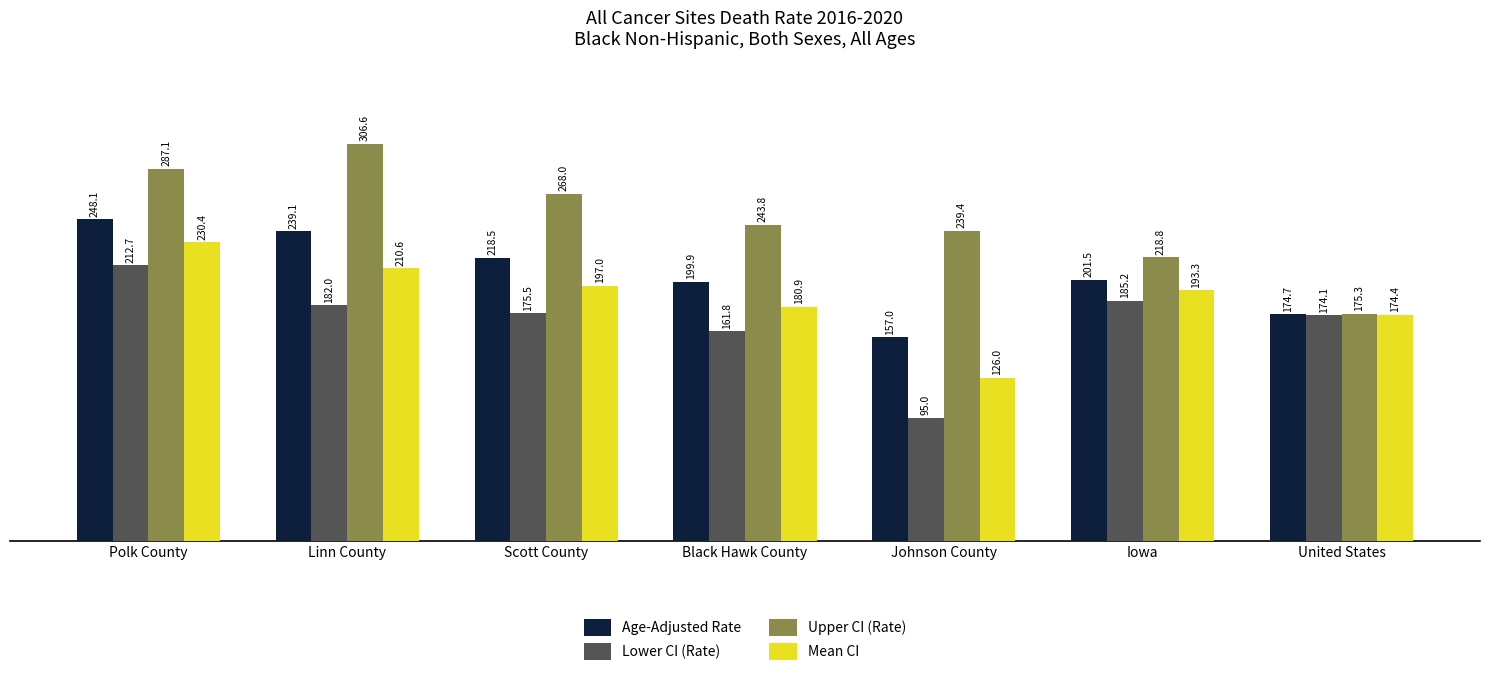

True or false: Age-Adjusted Rate has a value of 55.1 at Black Hawk County.

False